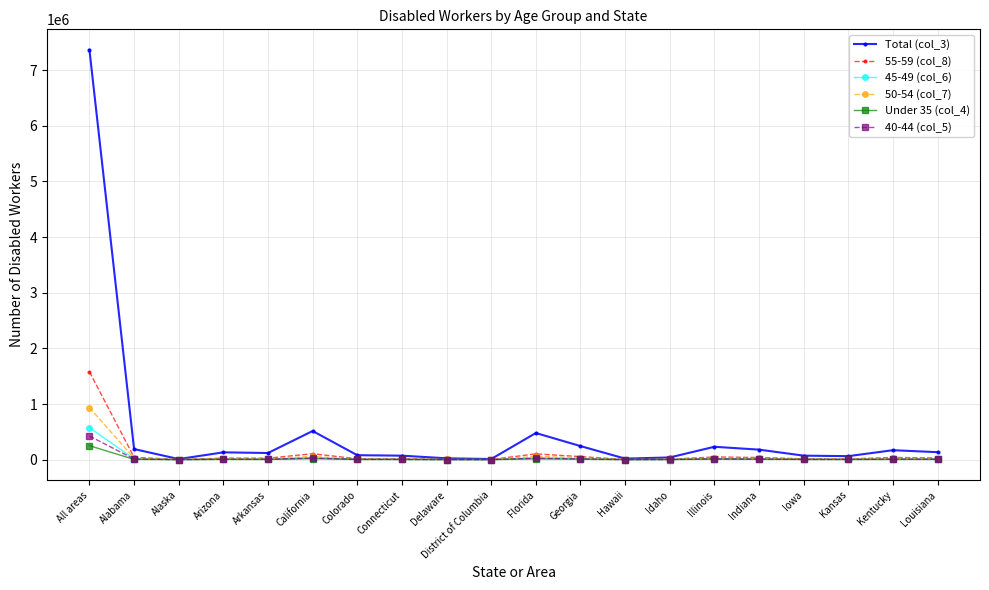

At which category is the sum across all series the highest?

All areas